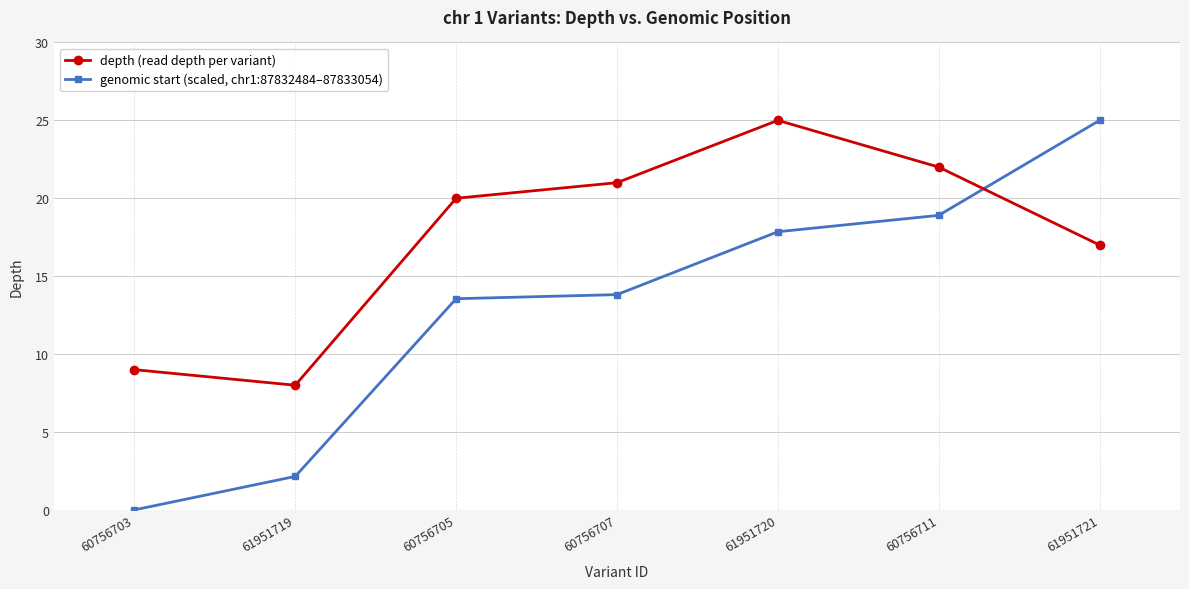

What are all the series names shown in the legend?

depth (read depth per variant), genomic start (scaled, chr1:87832484–87833054)